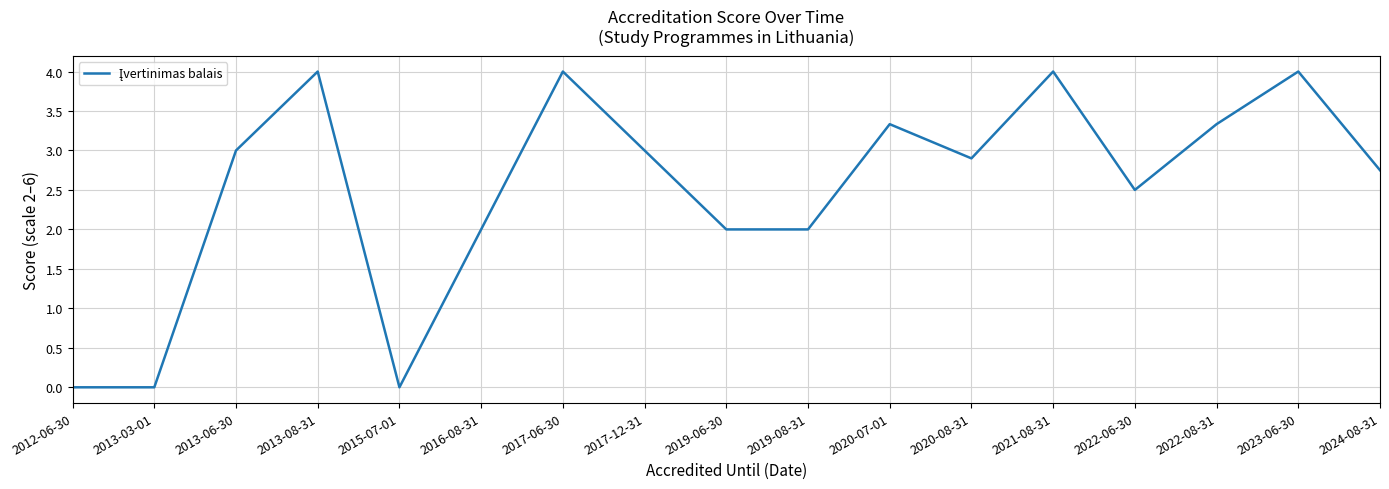

Where does the data first go above 2?

2013-06-30